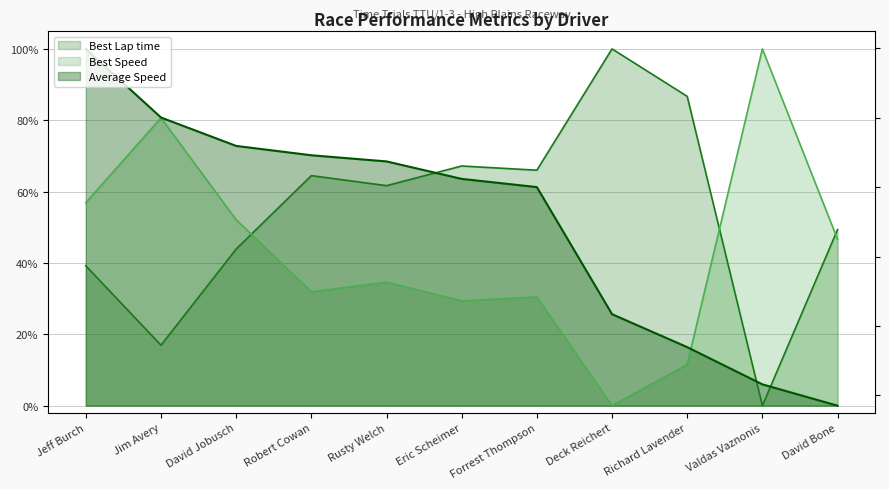

At which label is Best Lap time closest to 50?

David Bone